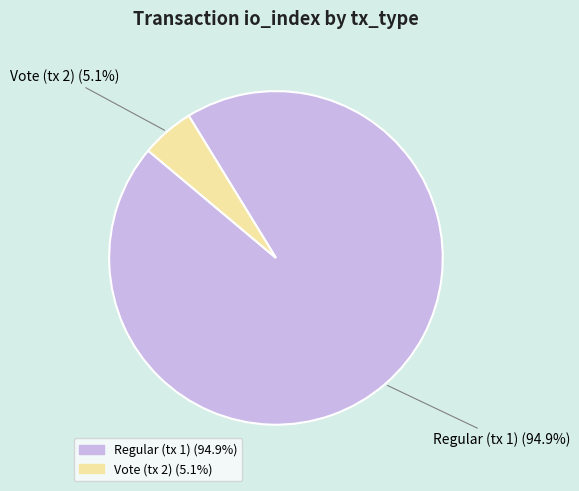

Is there any slice that represents more than half of the pie?

Yes